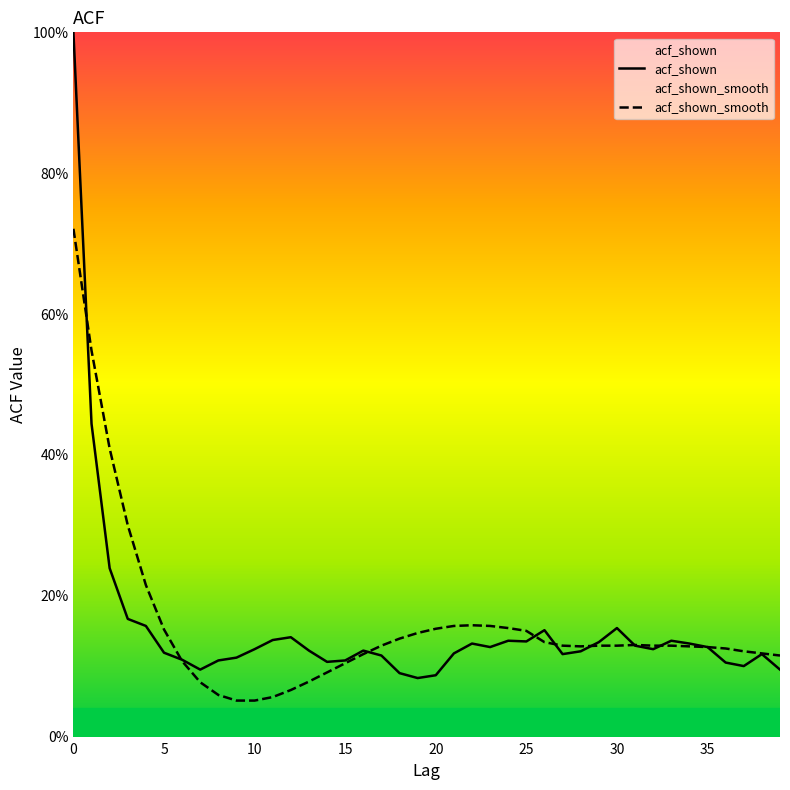

What is the greatest value displayed?

1.0